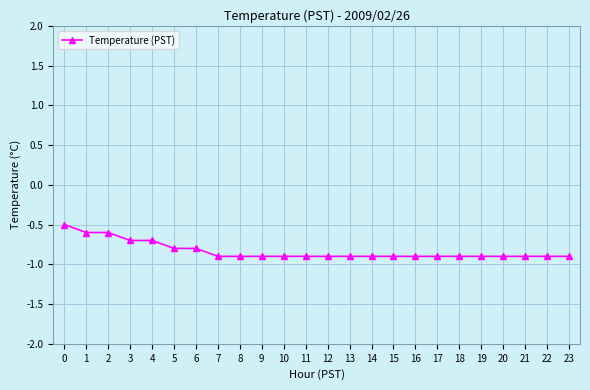

Reading left to right, transcribe all the data shown in this chart.

-0.5	-0.6	-0.6	-0.7	-0.7	-0.8	-0.8	-0.9	-0.9	-0.9	-0.9	-0.9	-0.9	-0.9	-0.9	-0.9	-0.9	-0.9	-0.9	-0.9	-0.9	-0.9	-0.9	-0.9